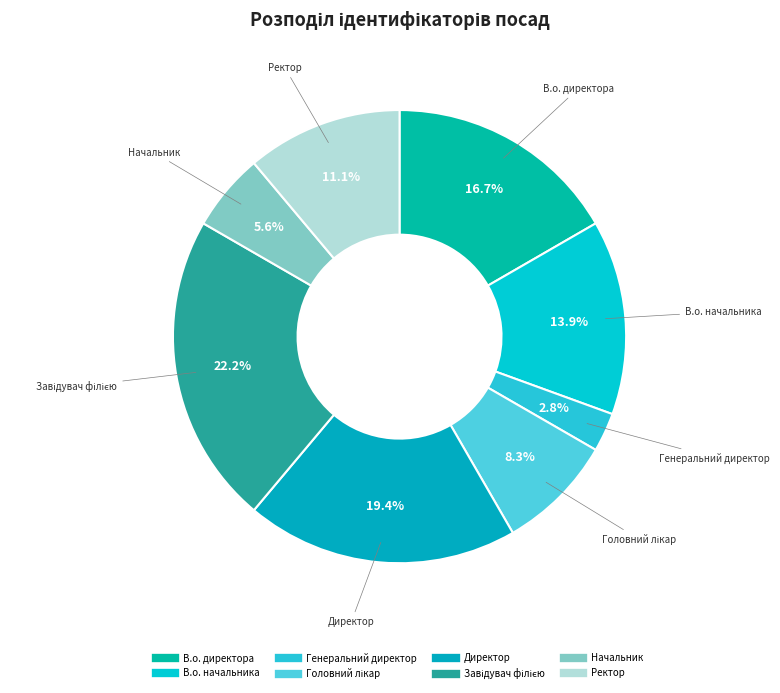

Combined, do Генеральний директор and В.о. начальника account for over 50%?

No